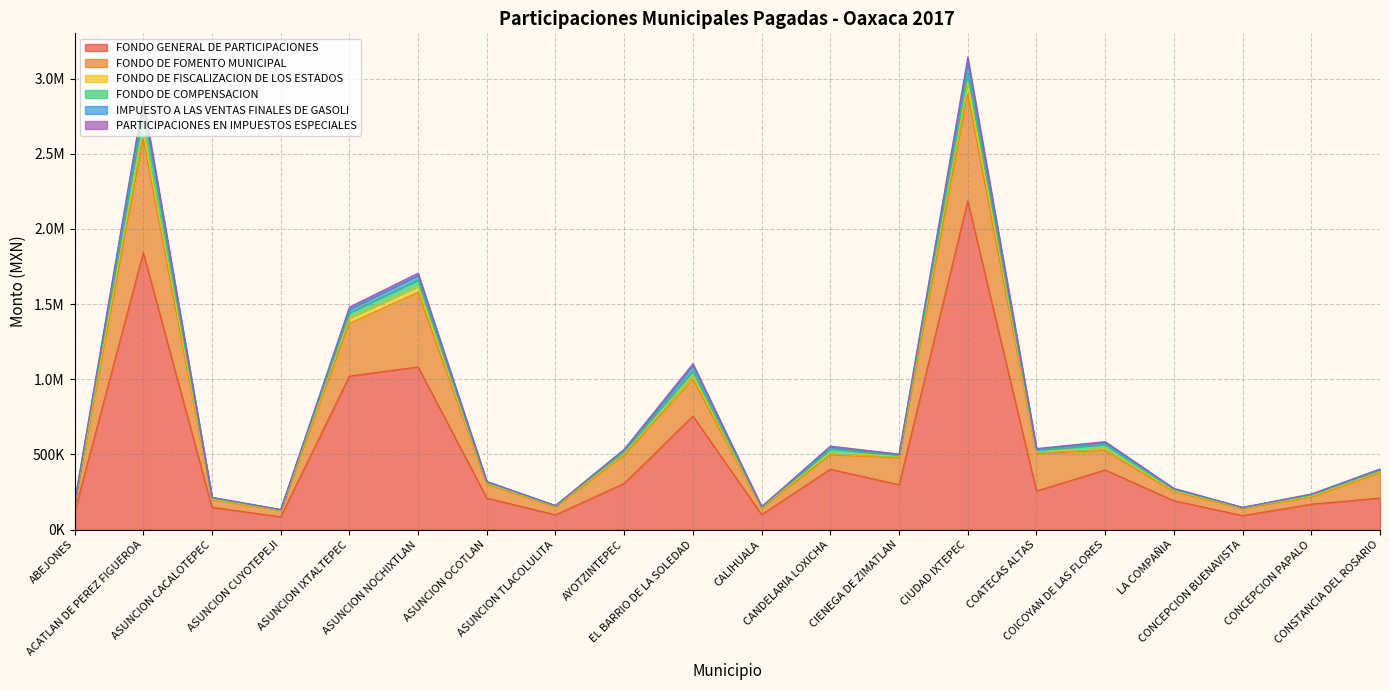

True or false: FONDO GENERAL DE PARTICIPACIONES has a value of 298635 at CIENEGA DE ZIMATLAN.

True